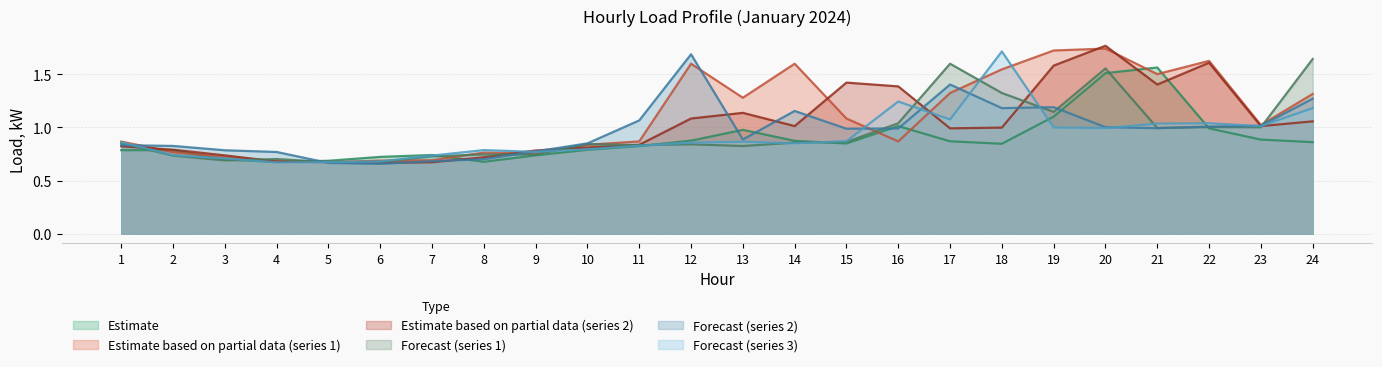

How many lines are shown in the chart?

6